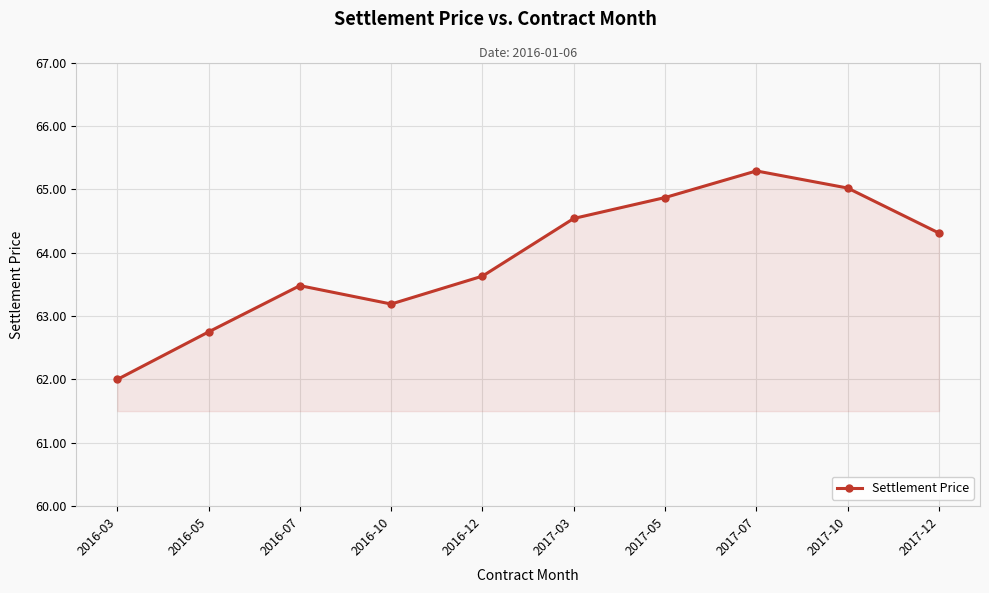

What is the sum of all values?

639.1